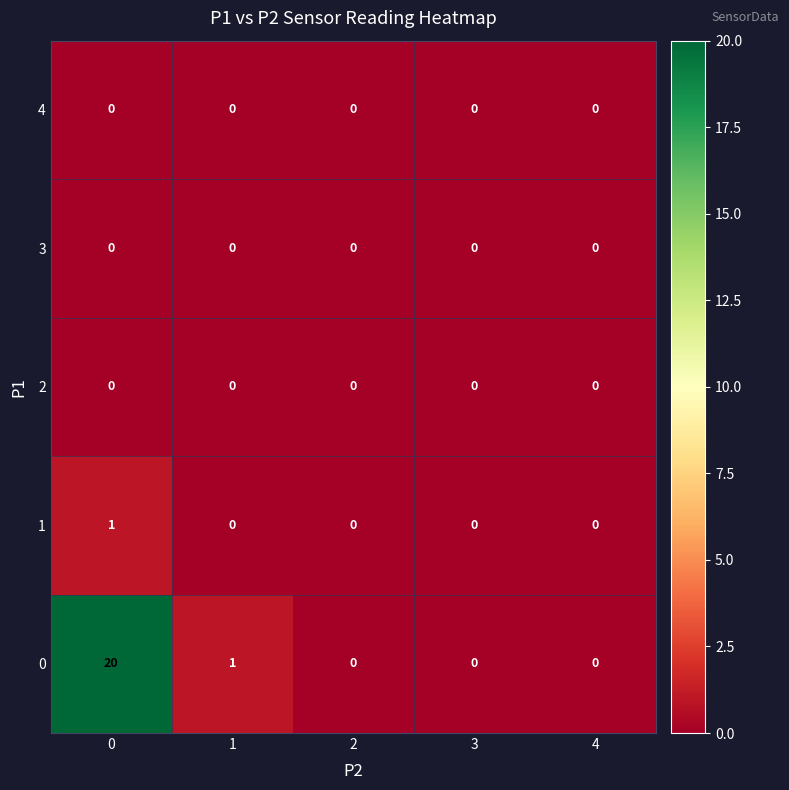

Which series has the largest total across all categories?

0